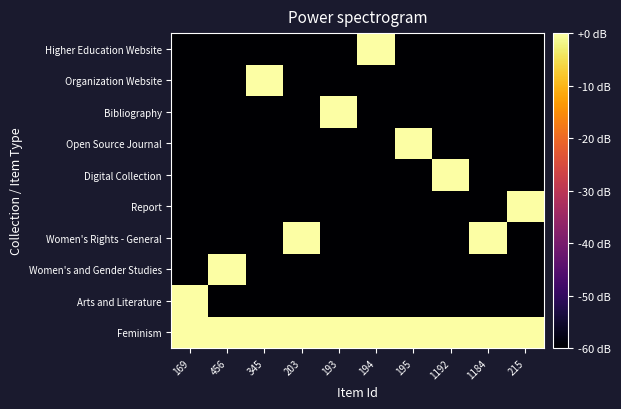

Reading left to right, transcribe all the data shown in this chart.

Feminism: 169=0	456=0	345=0	203=0	193=0	194=0	195=0	1192=0	1184=0	215=0
Arts and Literature: 169=0	456=-60	345=-60	203=-60	193=-60	194=-60	195=-60	1192=-60	1184=-60	215=-60
Women's and Gender Studies: 169=-60	456=0	345=-60	203=-60	193=-60	194=-60	195=-60	1192=-60	1184=-60	215=-60
Women's Rights - General: 169=-60	456=-60	345=-60	203=0	193=-60	194=-60	195=-60	1192=-60	1184=0	215=-60
Report: 169=-60	456=-60	345=-60	203=-60	193=-60	194=-60	195=-60	1192=-60	1184=-60	215=0
Digital Collection: 169=-60	456=-60	345=-60	203=-60	193=-60	194=-60	195=-60	1192=0	1184=-60	215=-60
Open Source Journal: 169=-60	456=-60	345=-60	203=-60	193=-60	194=-60	195=0	1192=-60	1184=-60	215=-60
Bibliography: 169=-60	456=-60	345=-60	203=-60	193=0	194=-60	195=-60	1192=-60	1184=-60	215=-60
Organization Website: 169=-60	456=-60	345=0	203=-60	193=-60	194=-60	195=-60	1192=-60	1184=-60	215=-60
Higher Education Website: 169=-60	456=-60	345=-60	203=-60	193=-60	194=0	195=-60	1192=-60	1184=-60	215=-60